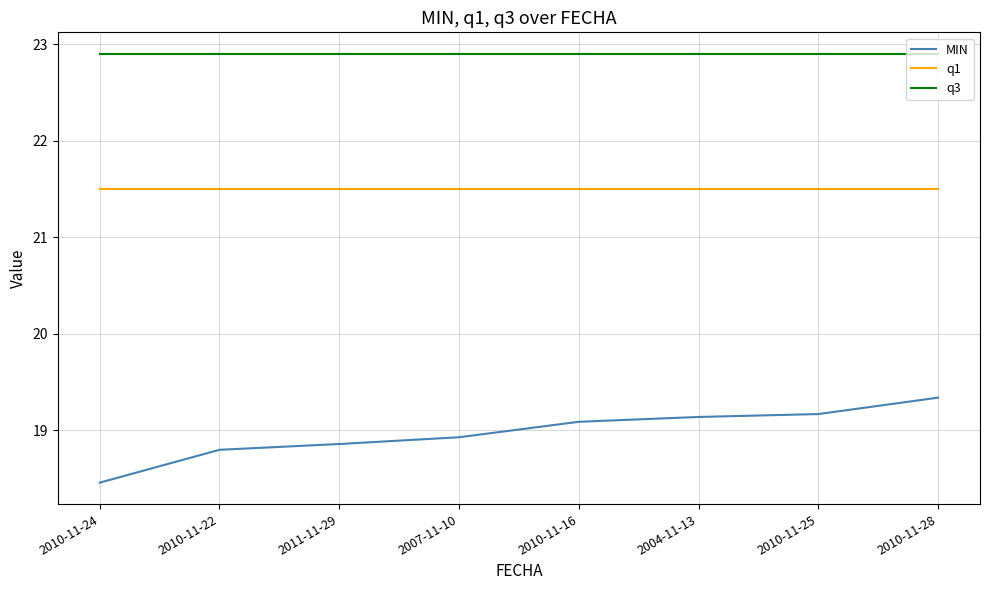

Reading left to right, list all the values displayed in this chart.

MIN: 18.5	18.8	18.9	18.9	19.1	19.1	19.2	19.3
q1: 21.5	21.5	21.5	21.5	21.5	21.5	21.5	21.5
q3: 22.9	22.9	22.9	22.9	22.9	22.9	22.9	22.9